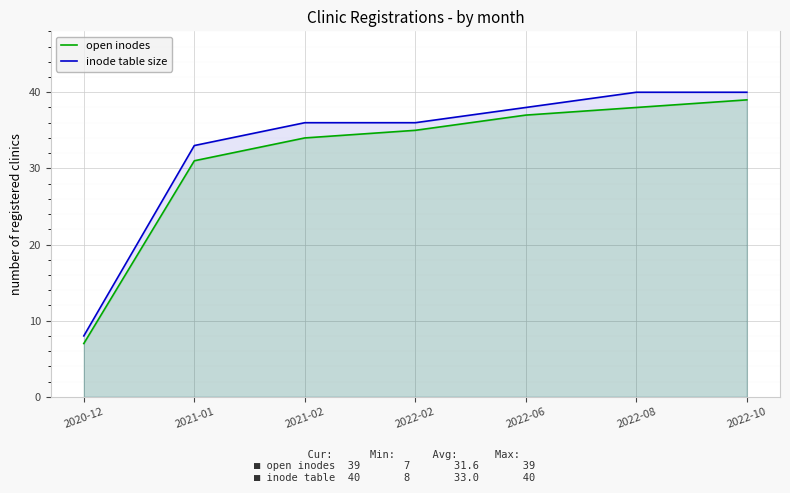

What is the difference between the second highest and second lowest values in the inode table size series?

7